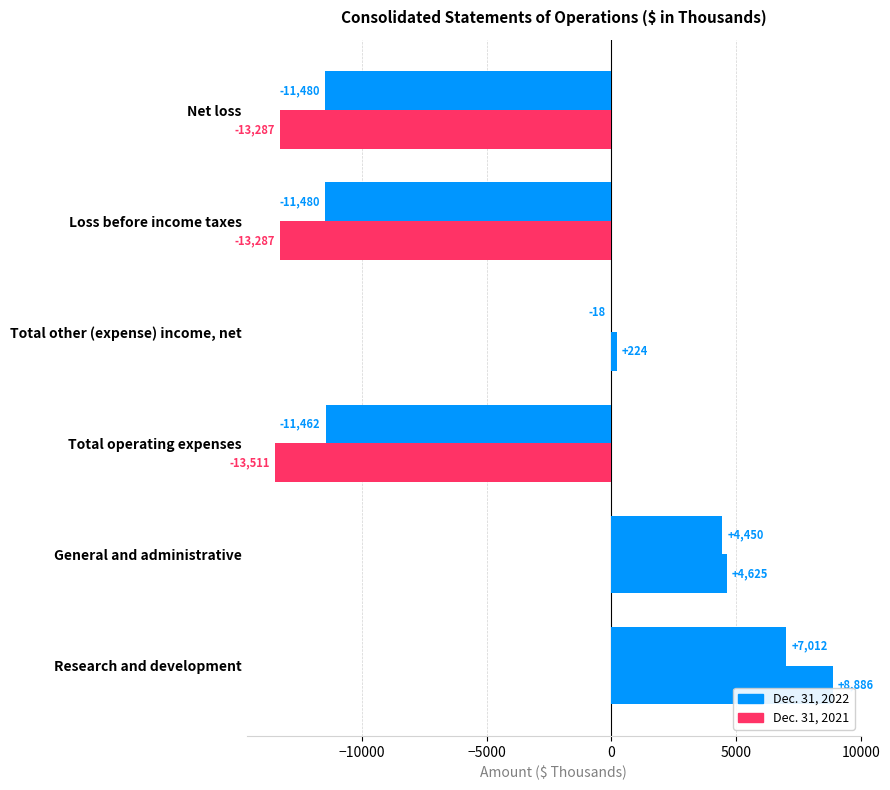

How many positive values does the Dec. 31, 2021 series have?

3